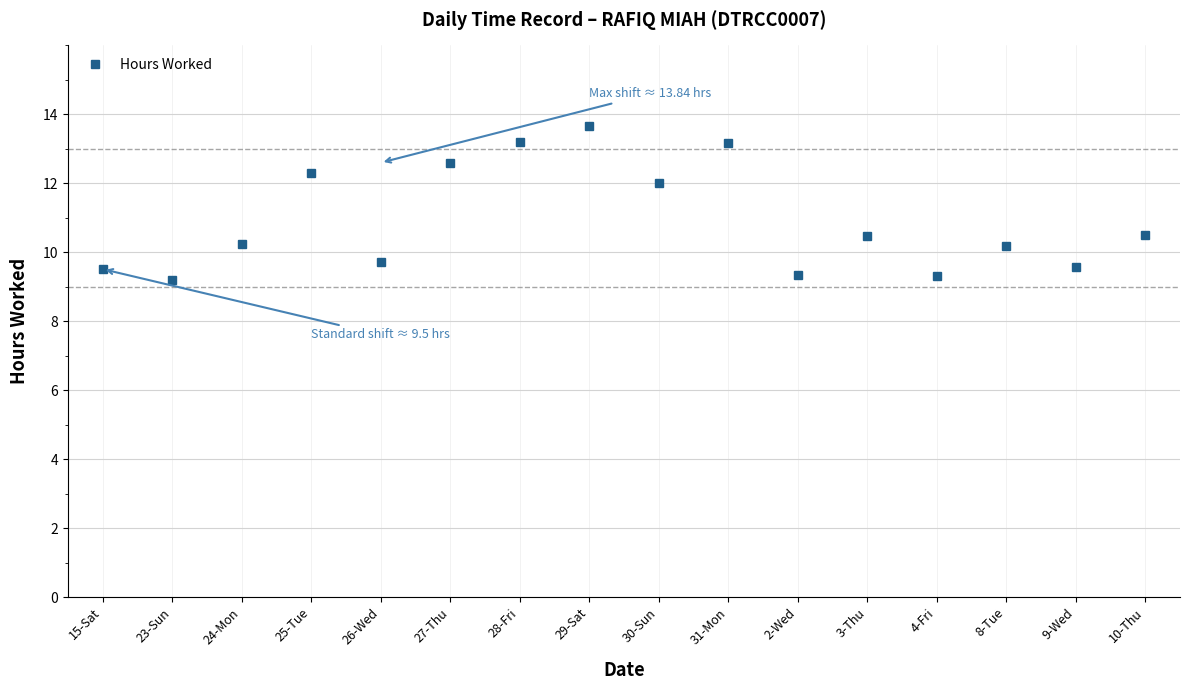

Where does the data first go above 10?

24-Mon